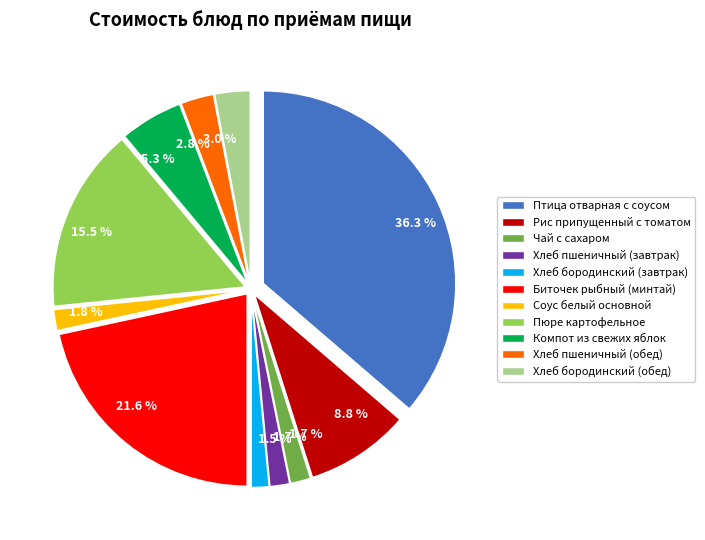

Is Соус белый основной the majority of the pie?

No